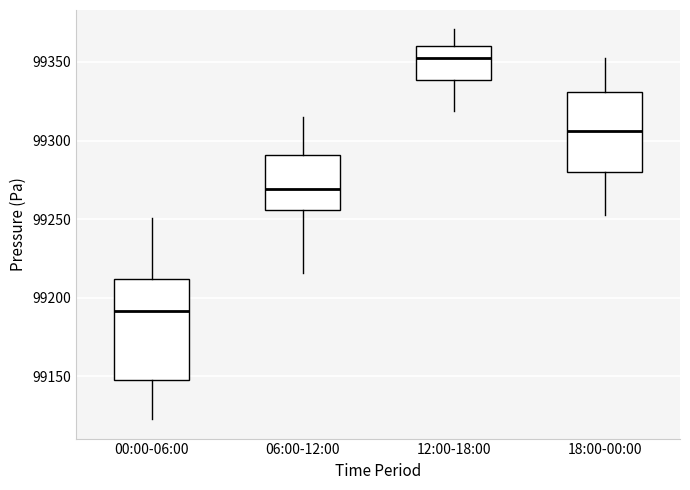

Reading left to right, transcribe this box plot: for each box, give where its median line is, the range the box spans, and where its two whiskers end, as read against the y-axis. The values are not printed on the chart, so give them approximately, as read against the axis.

00:00-06:00: median 99190, box 99150 to 99210, whiskers 99125 to 99250
06:00-12:00: median 99270, box 99255 to 99290, whiskers 99215 to 99315
12:00-18:00: median 99355, box 99340 to 99360, whiskers 99320 to 99370
18:00-00:00: median 99305, box 99280 to 99330, whiskers 99255 to 99355